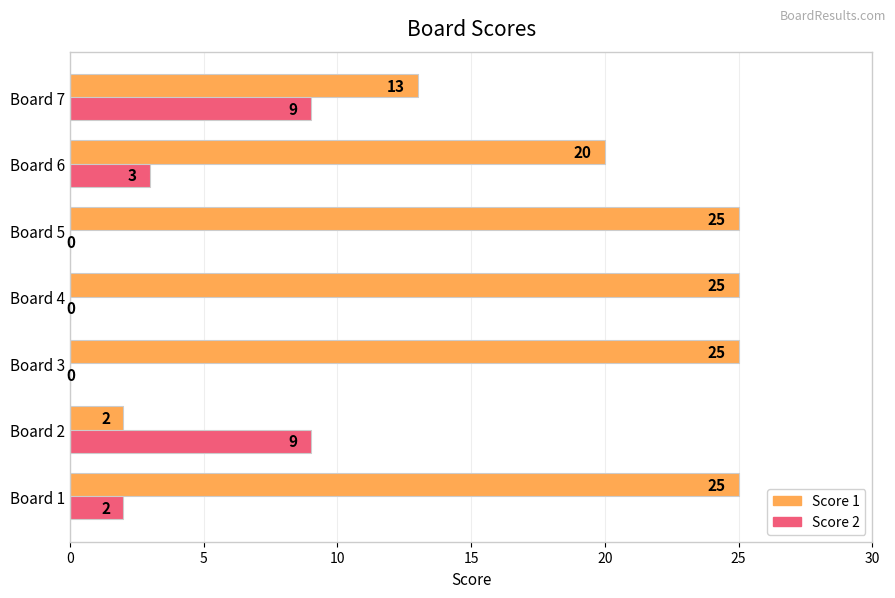

At which label is Score 1 closest to 13?

Board 7